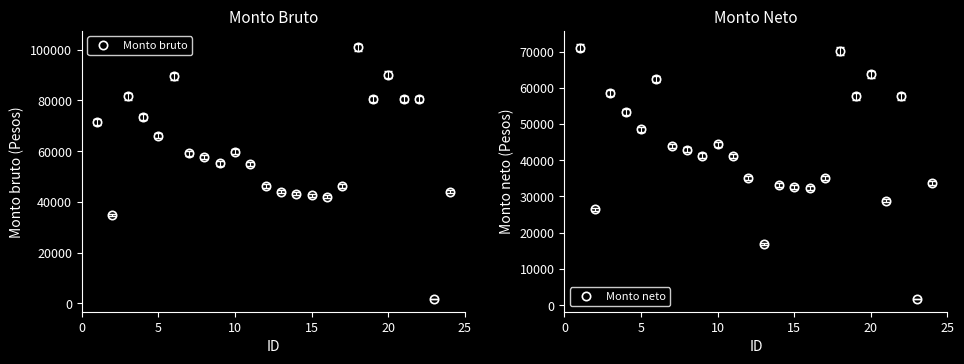

True or false: Monto bruto has more than 0 points higher than both neighbors.

True